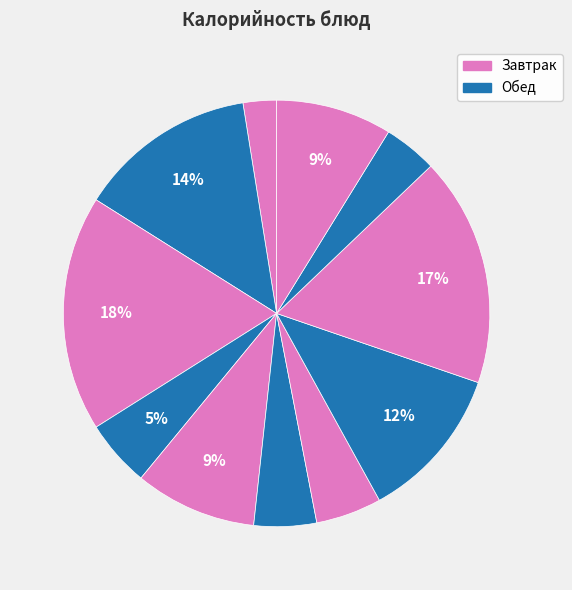

Count the number of slices in the pie.

11